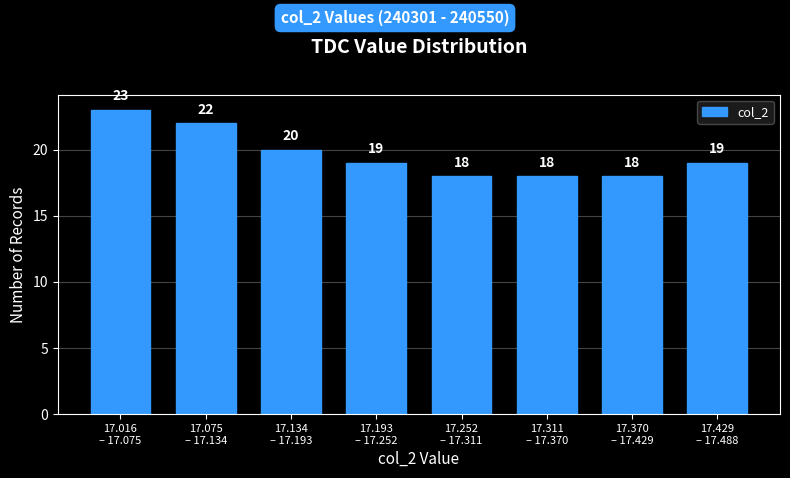

Reading left to right, transcribe all the data shown in this chart.

23	22	20	19	18	18	18	19